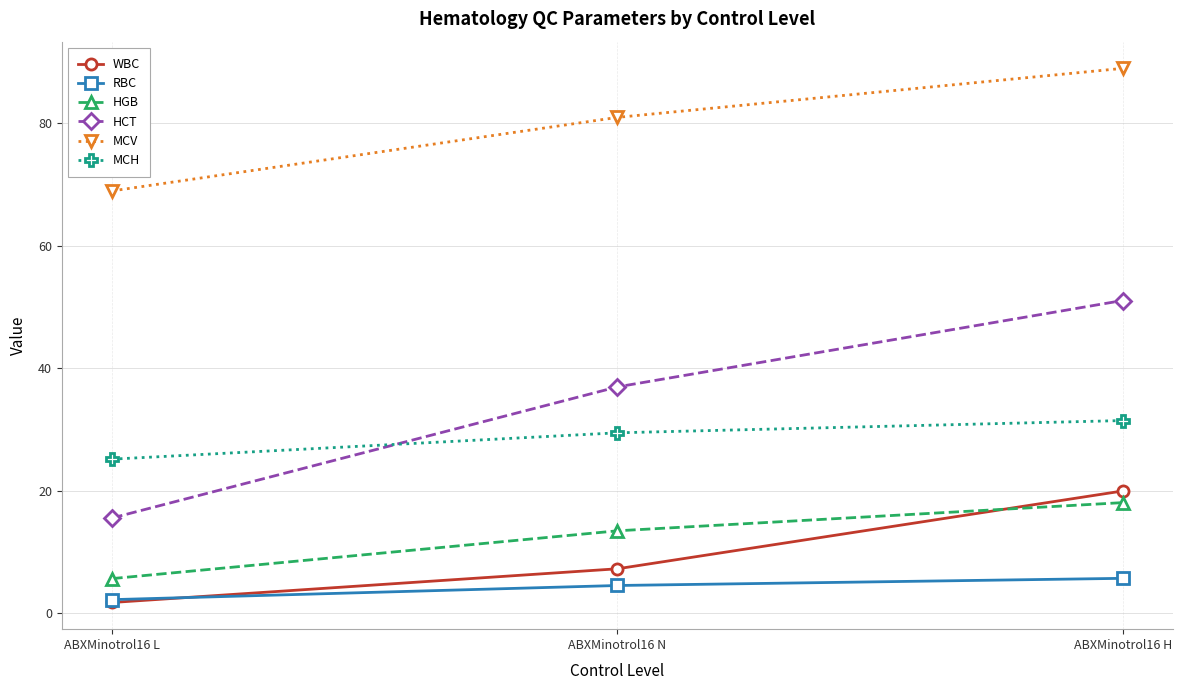

What is the difference between the second highest and minimum values in the MCH series?

4.3